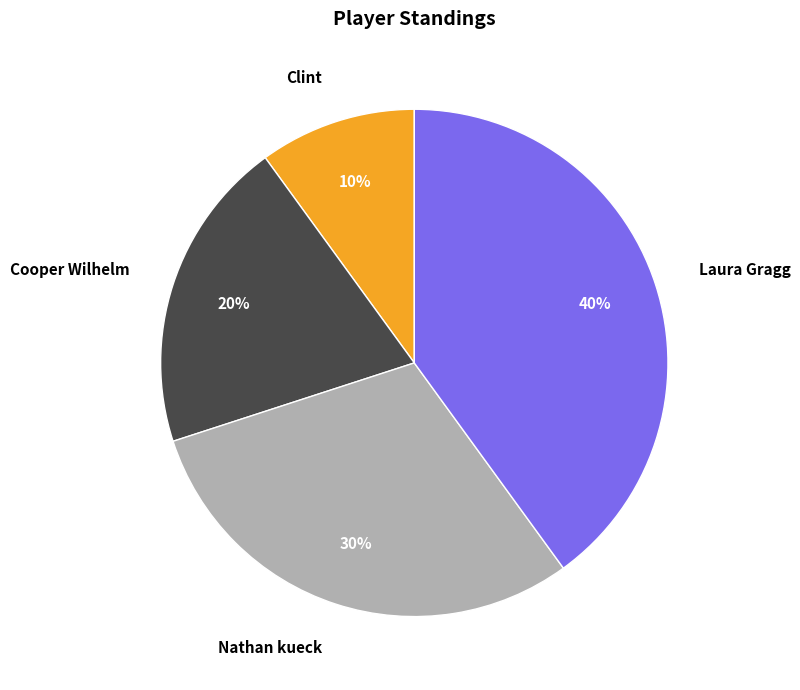

Is the sum of Laura Gragg and Nathan kueck greater than half?

Yes